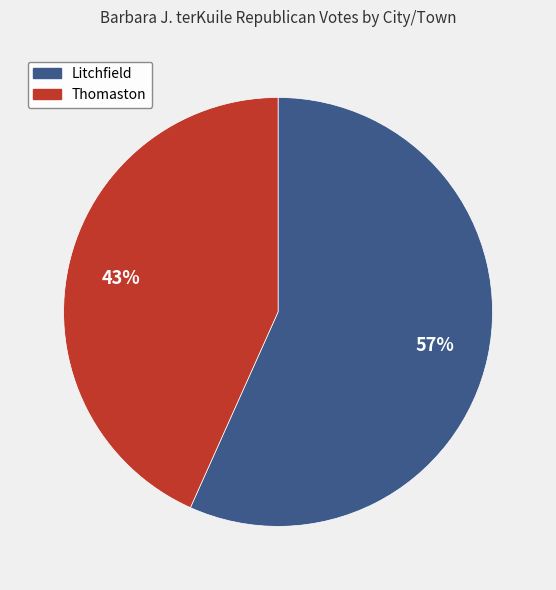

Do Thomaston and Litchfield together represent more than half of the pie?

Yes